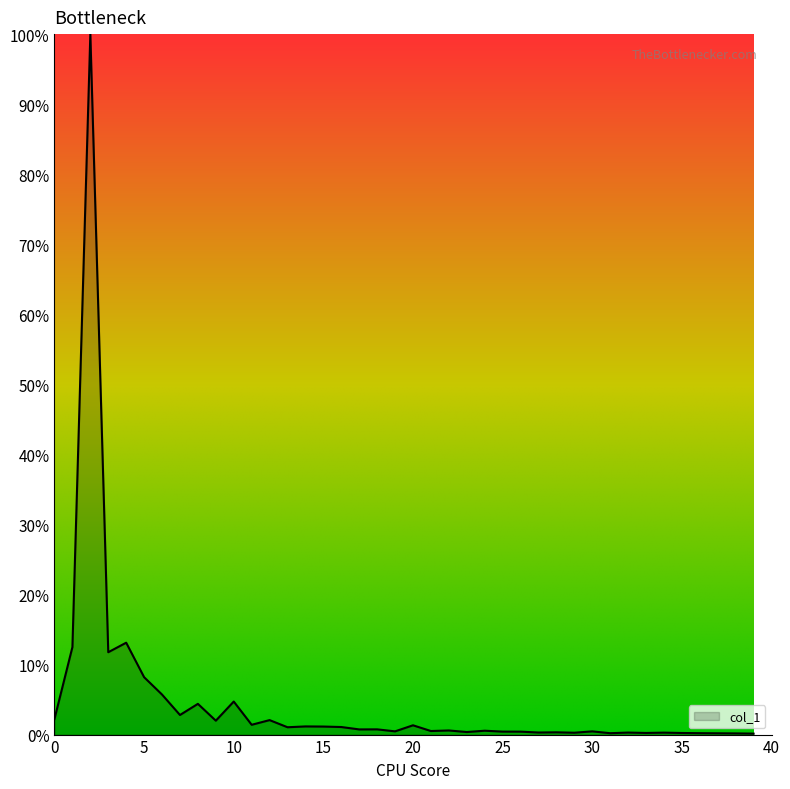

Which category has the highest value across all series?

2